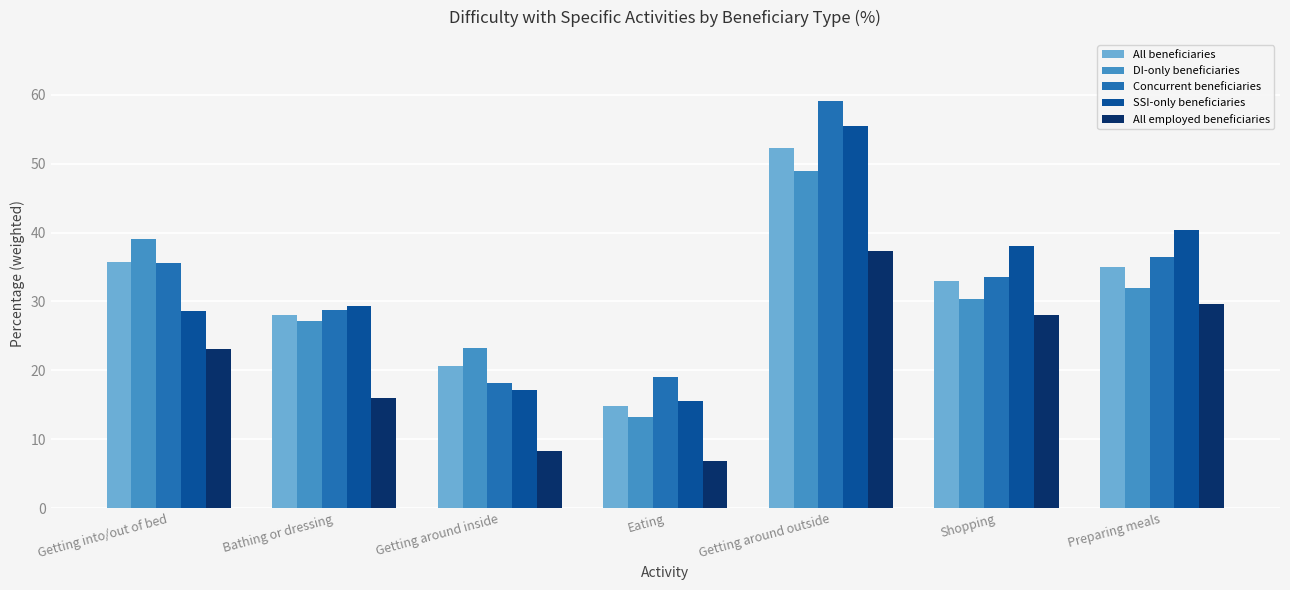

Rank the categories by DI-only beneficiaries value from highest to lowest.

Getting around outside, Getting into/out of bed, Preparing meals, Shopping, Bathing or dressing, Getting around inside, Eating